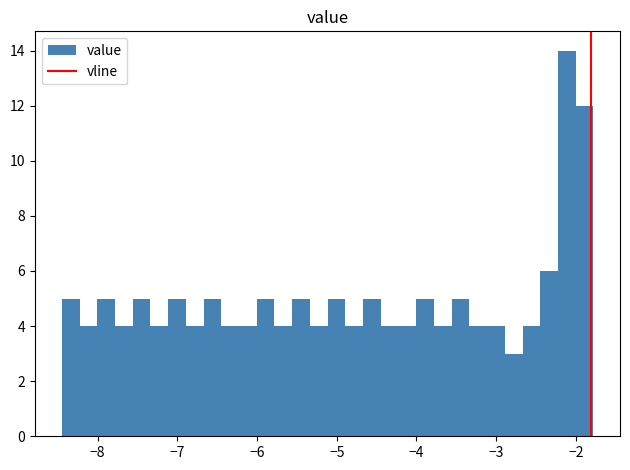

Around what value on the x-axis is the tallest bar? Give the approximate position of its centre, as read against the axis.

-2.1